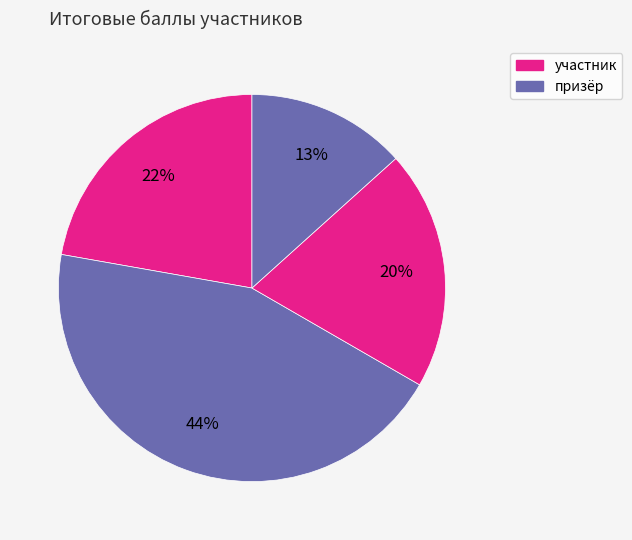

Count the number of slices in the pie.

4